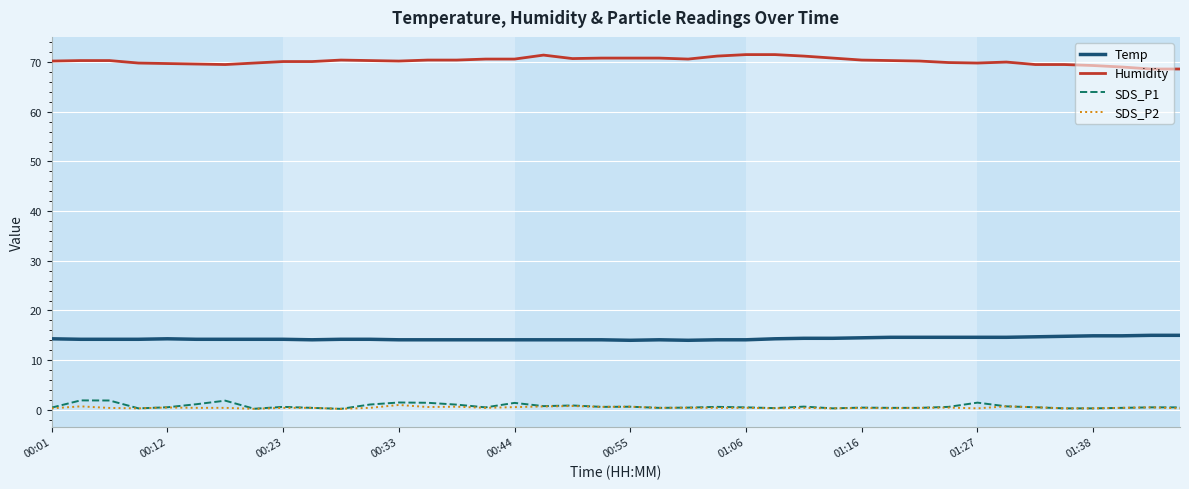

True or false: SDS_P1 and Temp cross at least once.

False